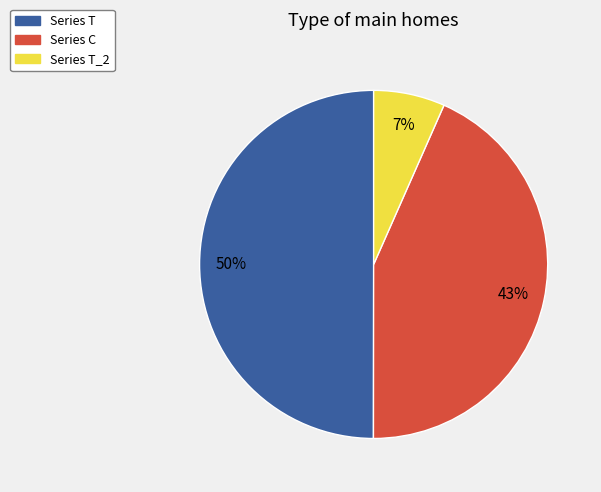

Between Series T and Series T_2, which is larger?

Series T